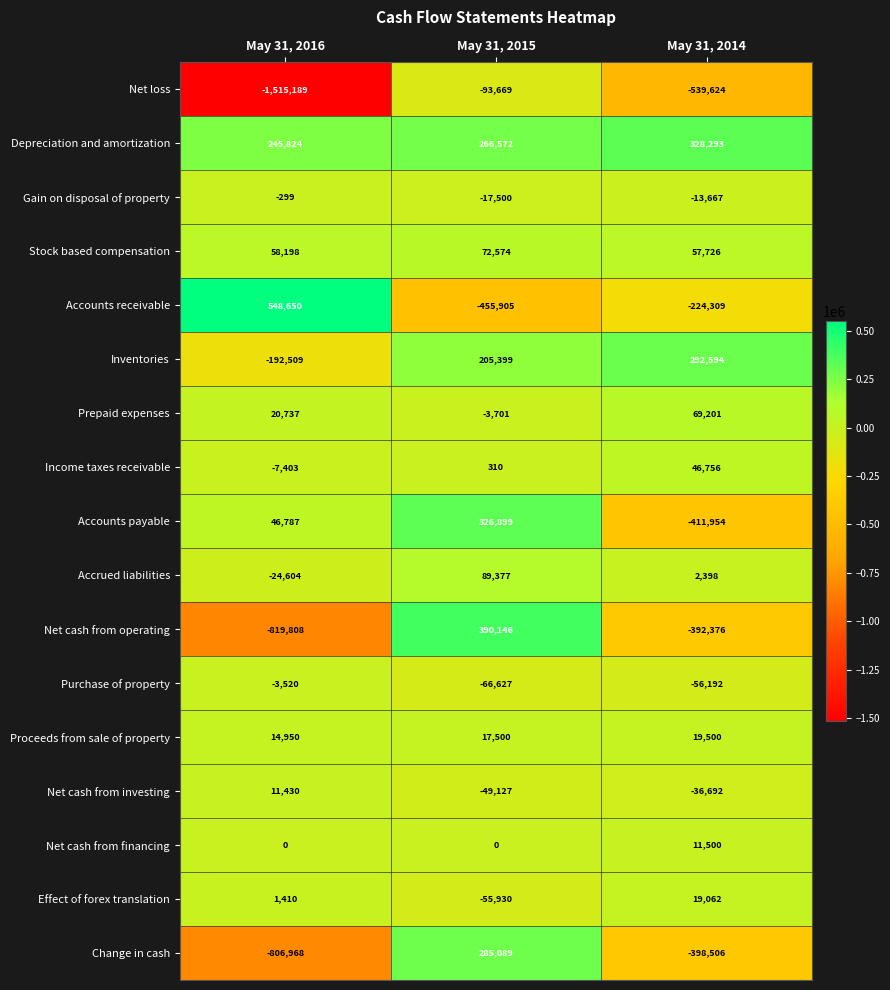

What is the maximum value shown in the chart?

548650